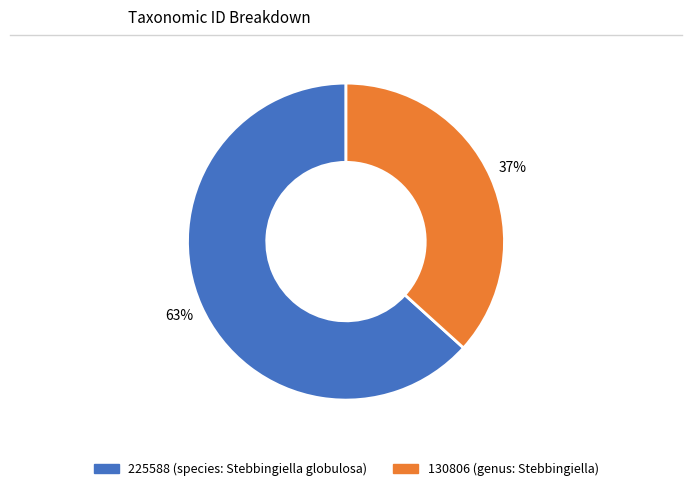

To the nearest percent, what portion does 130806 (genus: Stebbingiella) represent?

37%